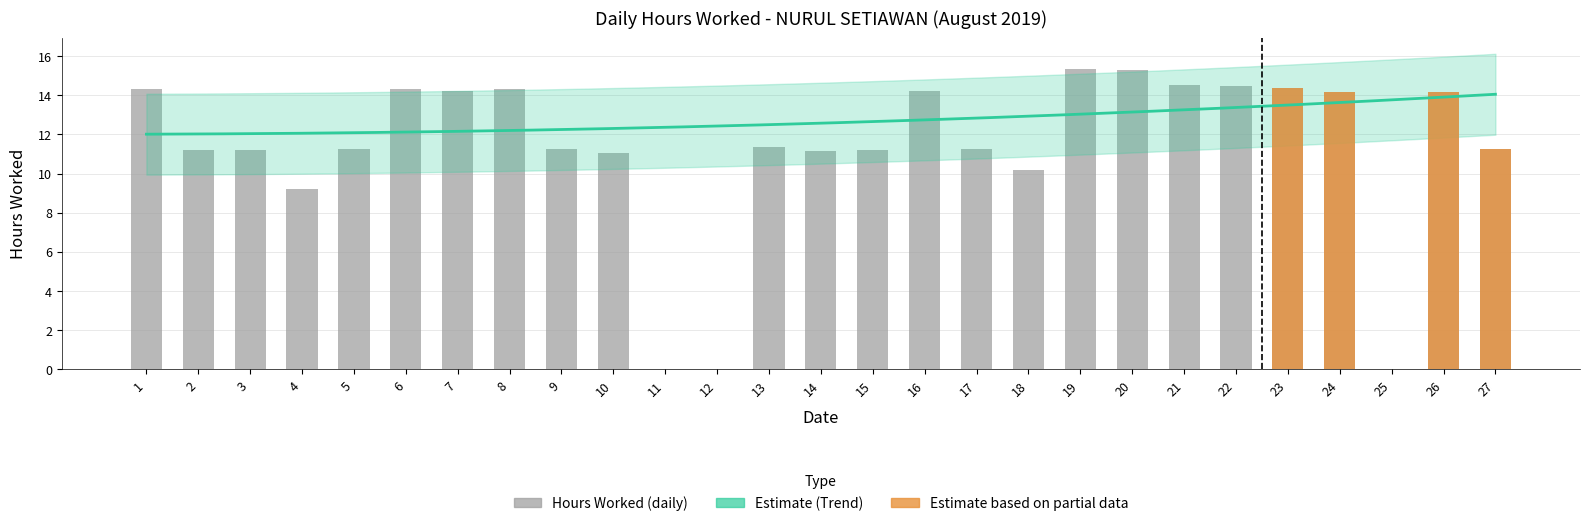

How many values are below 11?

5